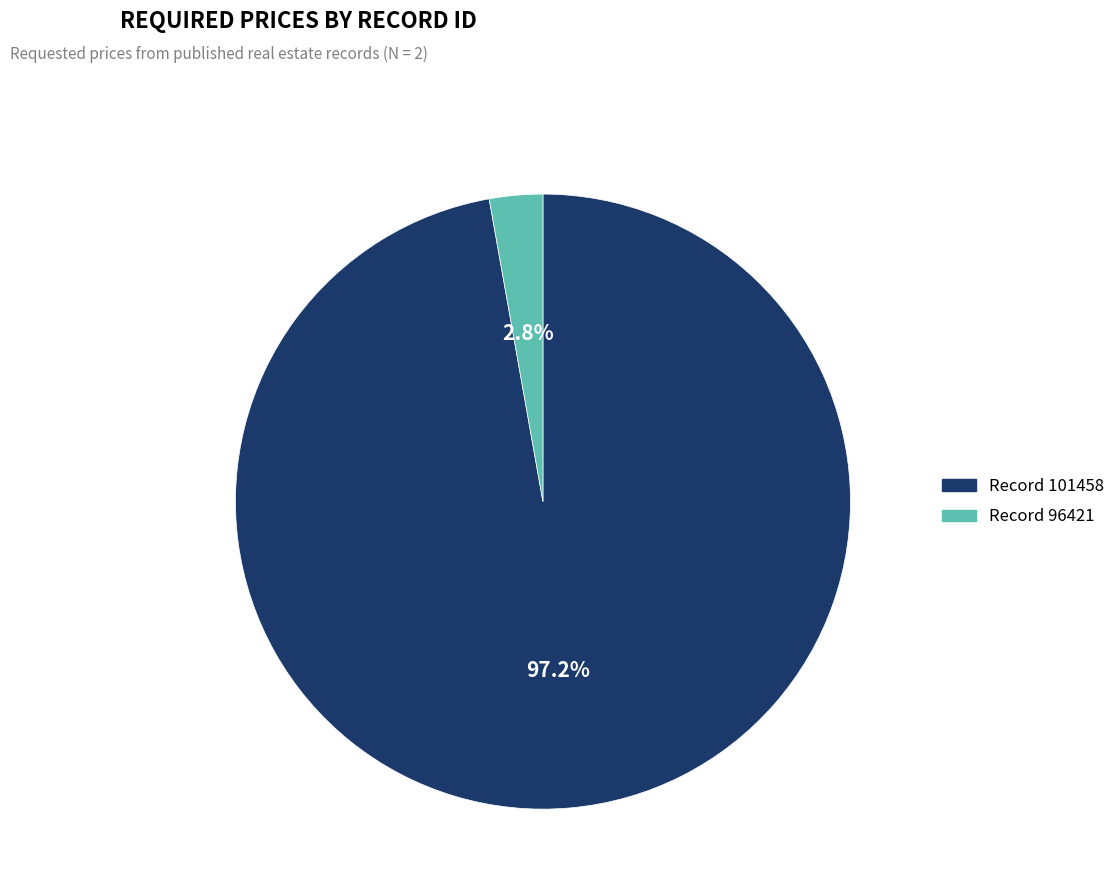

To the nearest percent, what is the difference between the largest and smallest slice percentages?

94%